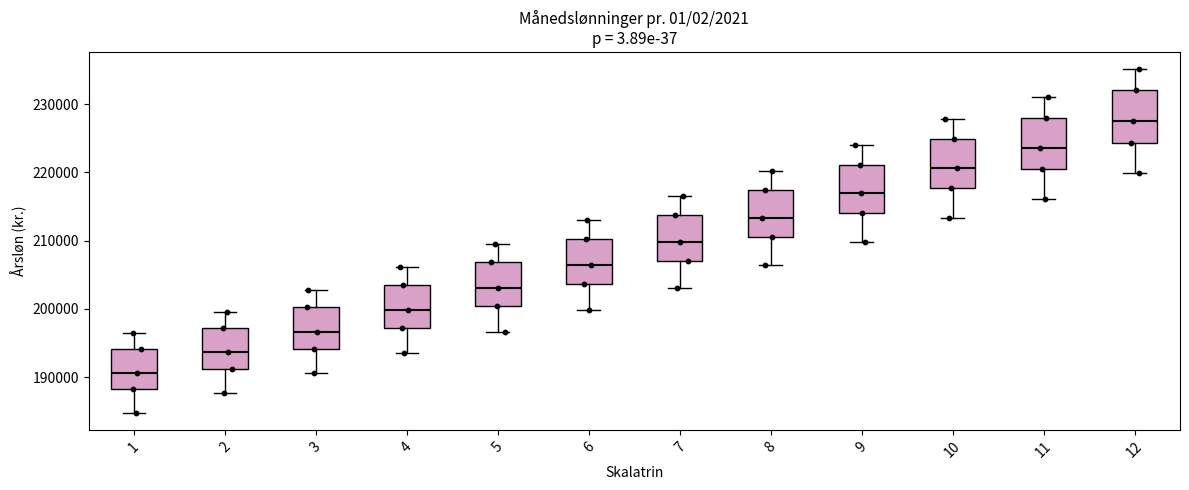

Where is the lower edge of the box at x = 8 on the y-axis? The values are not printed on the chart, so give them approximately, as read against the axis.

210000